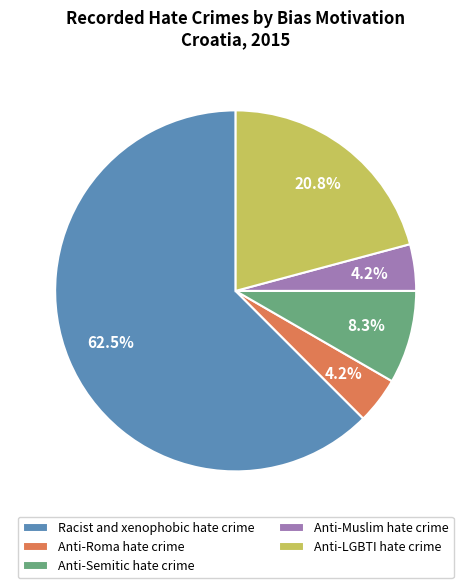

The Anti-LGBTI hate crime slice represents 16% of the pie. True or false?

False